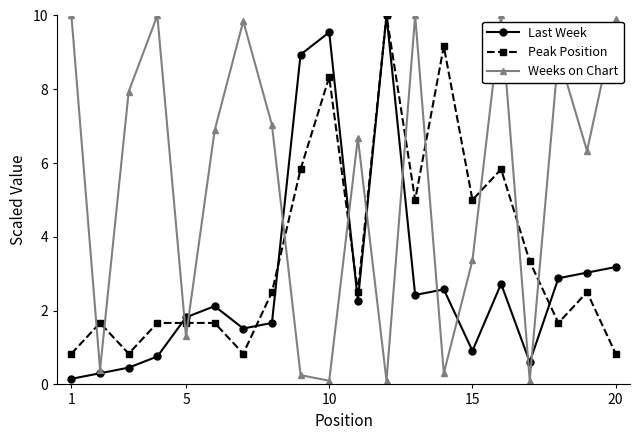

List the series in order of their overall mean, lowest first.

Last Week, Peak Position, Weeks on Chart